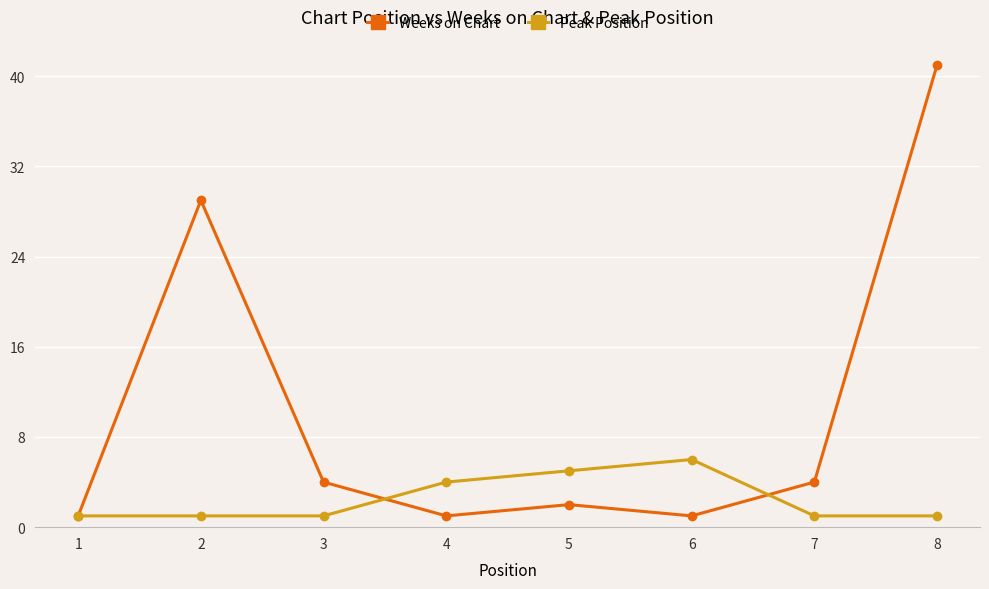

Is it true that Weeks on Chart equals 1 at 4?

True